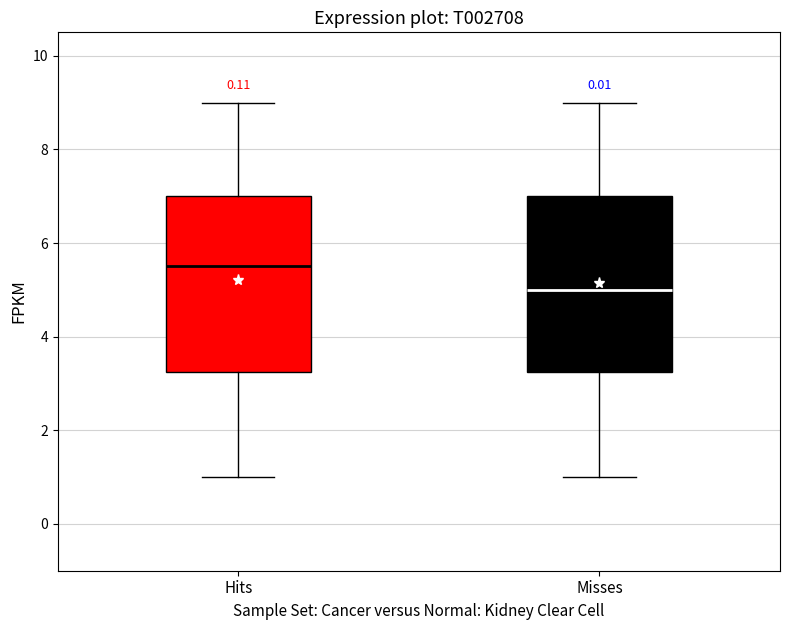

Where does the lower whisker of the box for Misses end on the y-axis? The values are not printed on the chart, so give them approximately, as read against the axis.

1.0